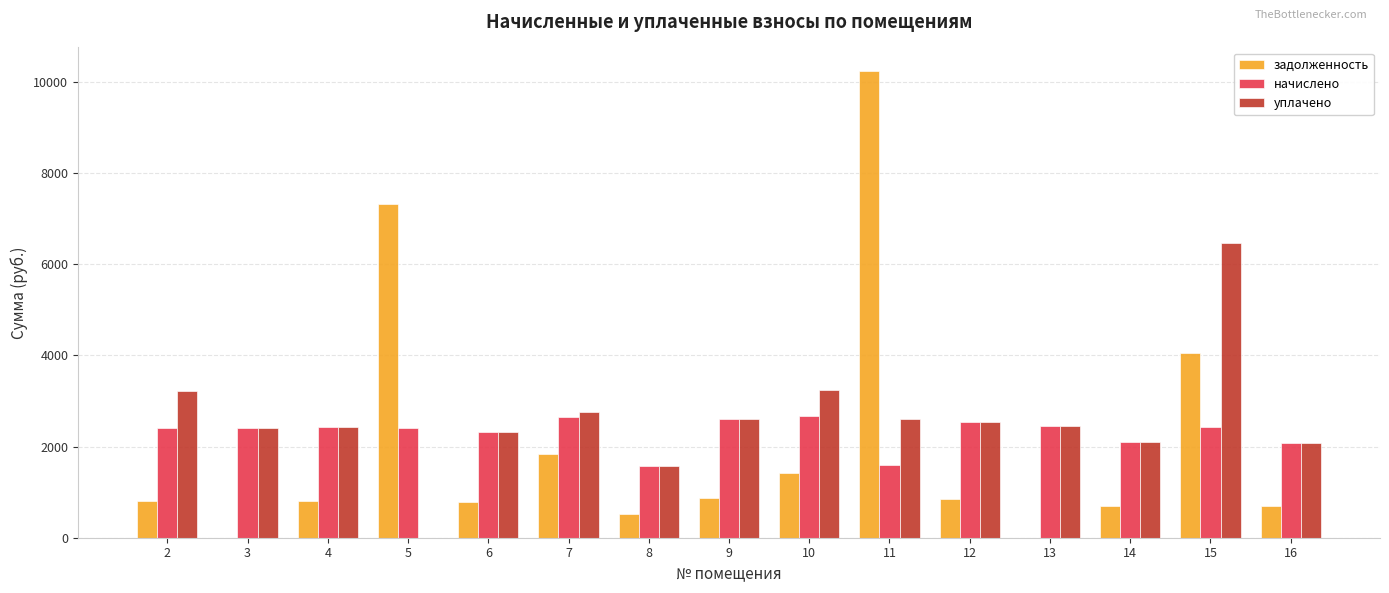

Which series has the largest total across all categories?

уплачено